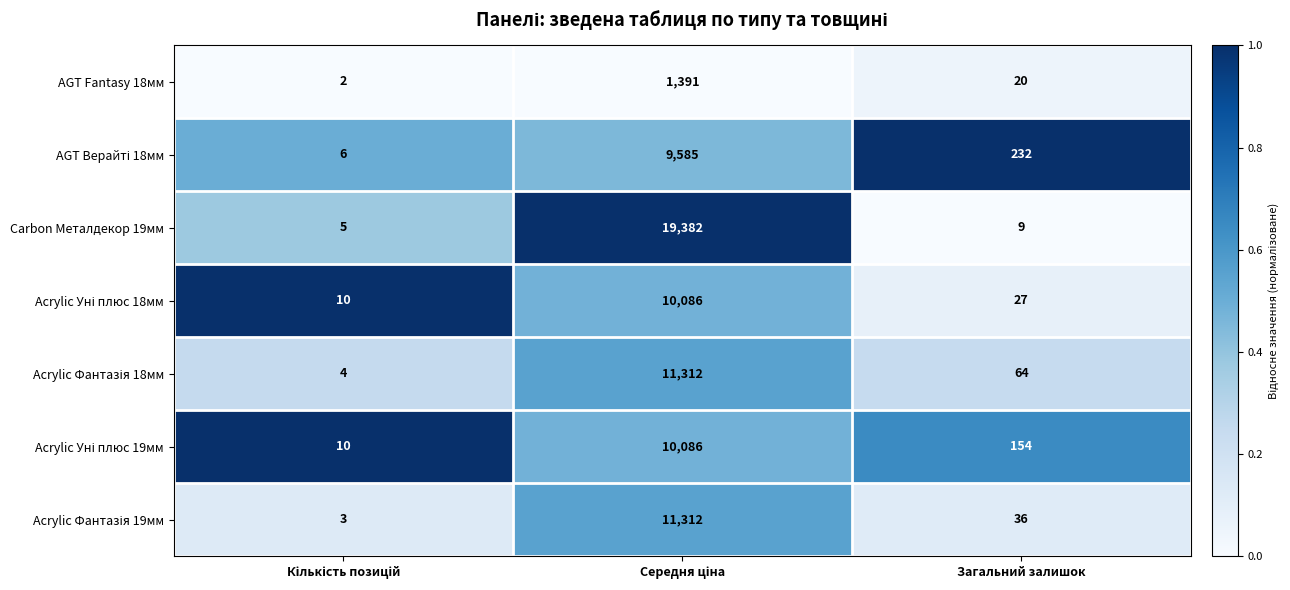

At which label is AGT Fantasy 18мм closest to 696?

Загальний залишок